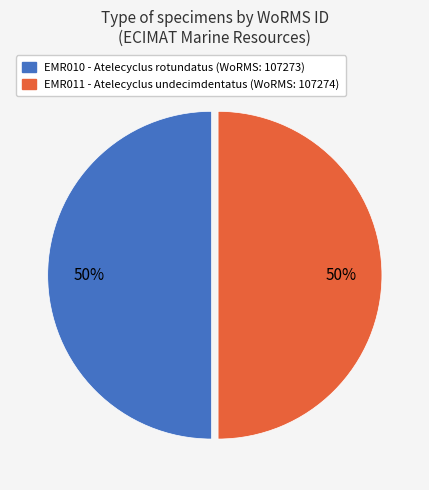

To the nearest percent, what is the average slice percentage?

50%